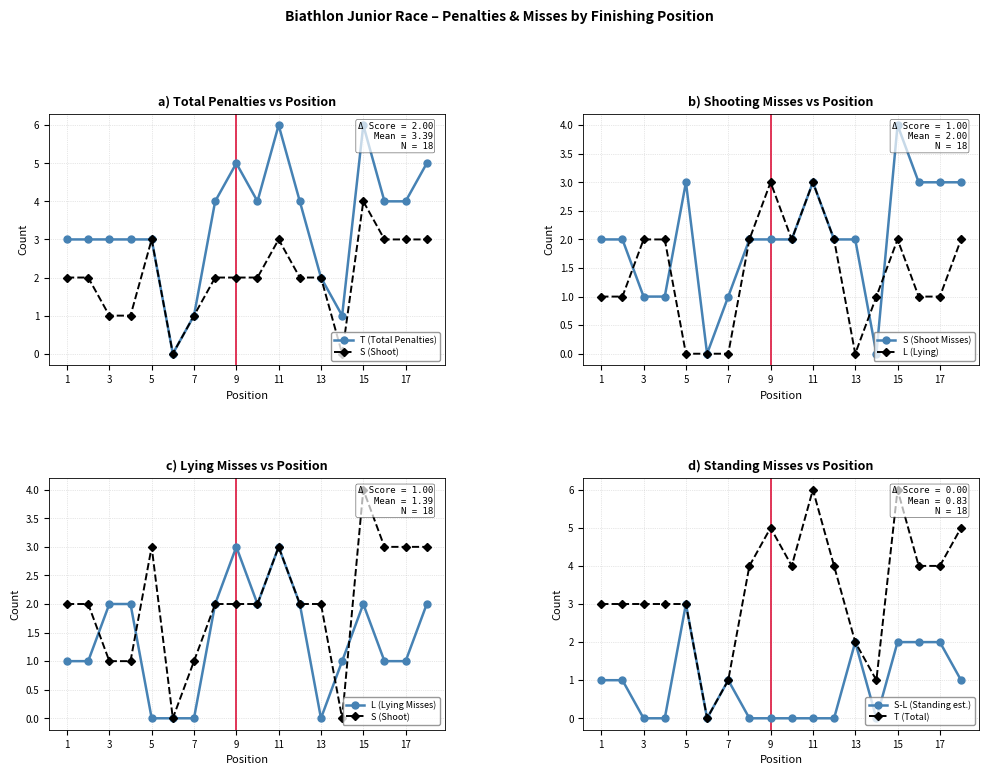

At 9, list the series in order from largest to smallest.

T, L, S